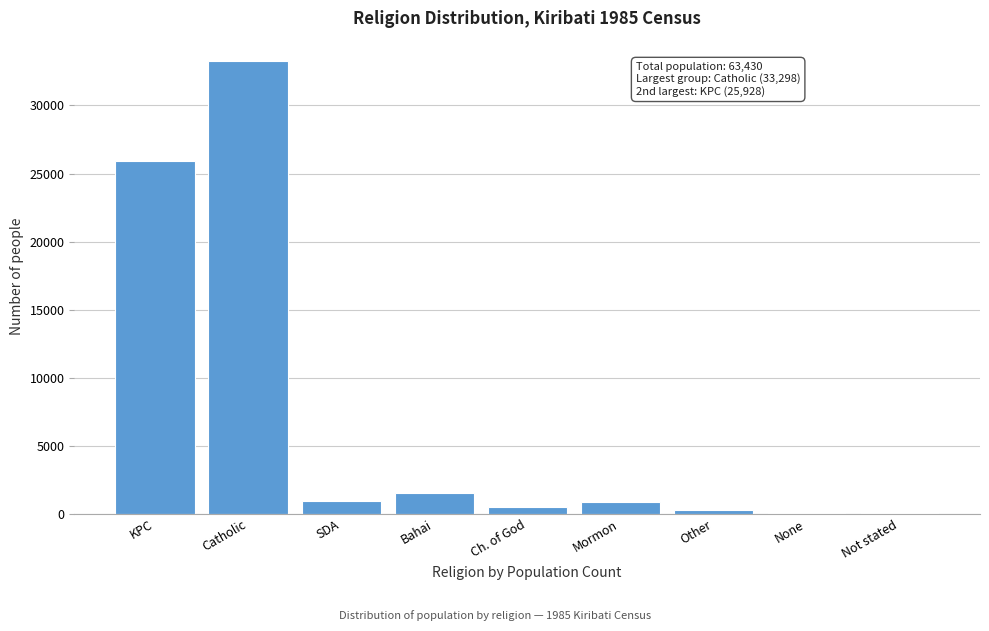

Between KPC and Other, which is larger?

KPC